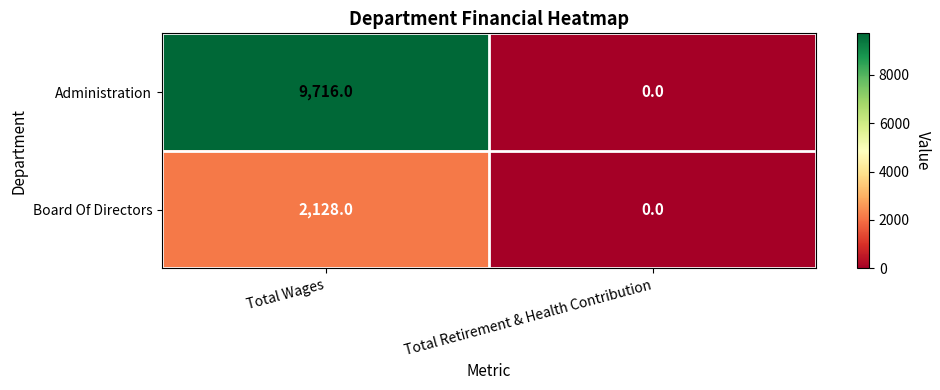

True or false: Administration has a value of 0 at Total Retirement & Health Contribution.

True